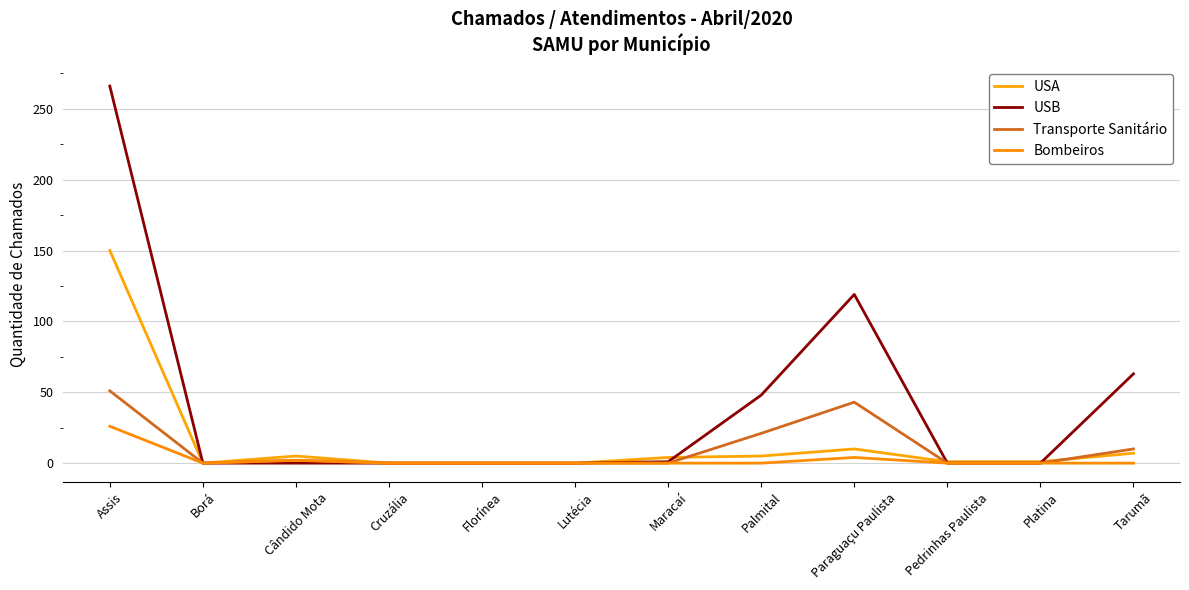

What position from the left is Cândido Mota?

3